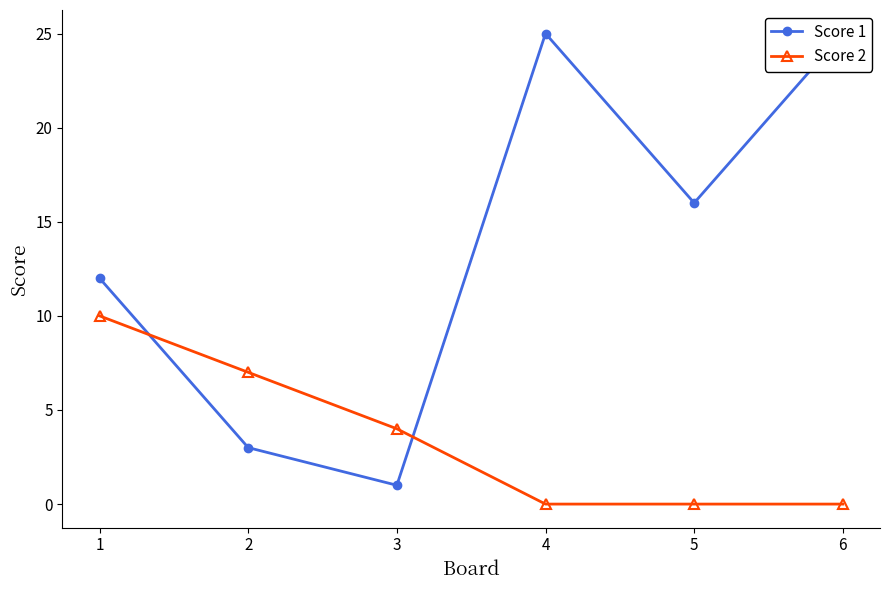

In Score 1, how many points are lower than both neighbors (excluding endpoints)?

2